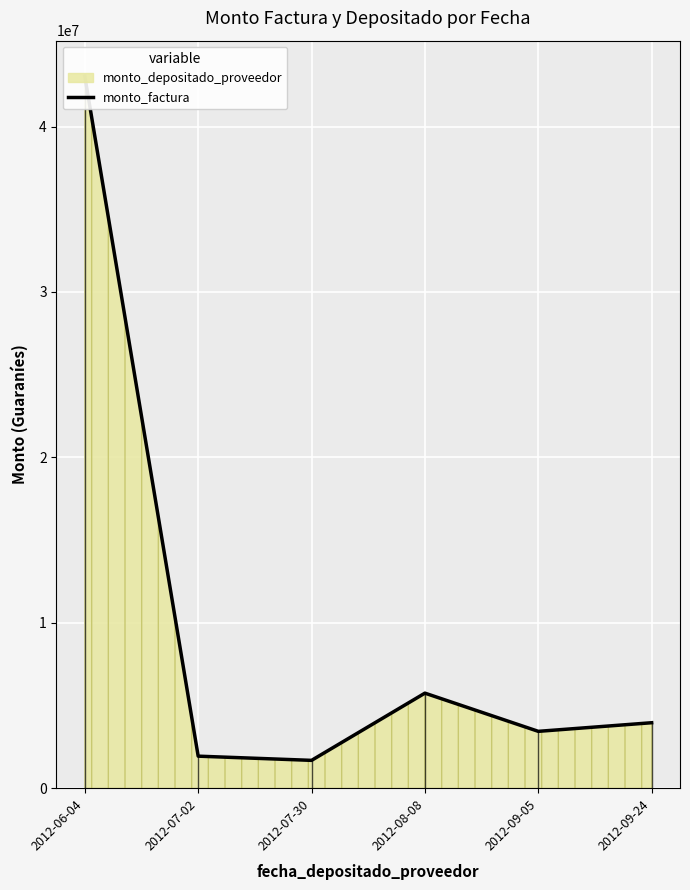

What is the smallest value displayed?

1682416